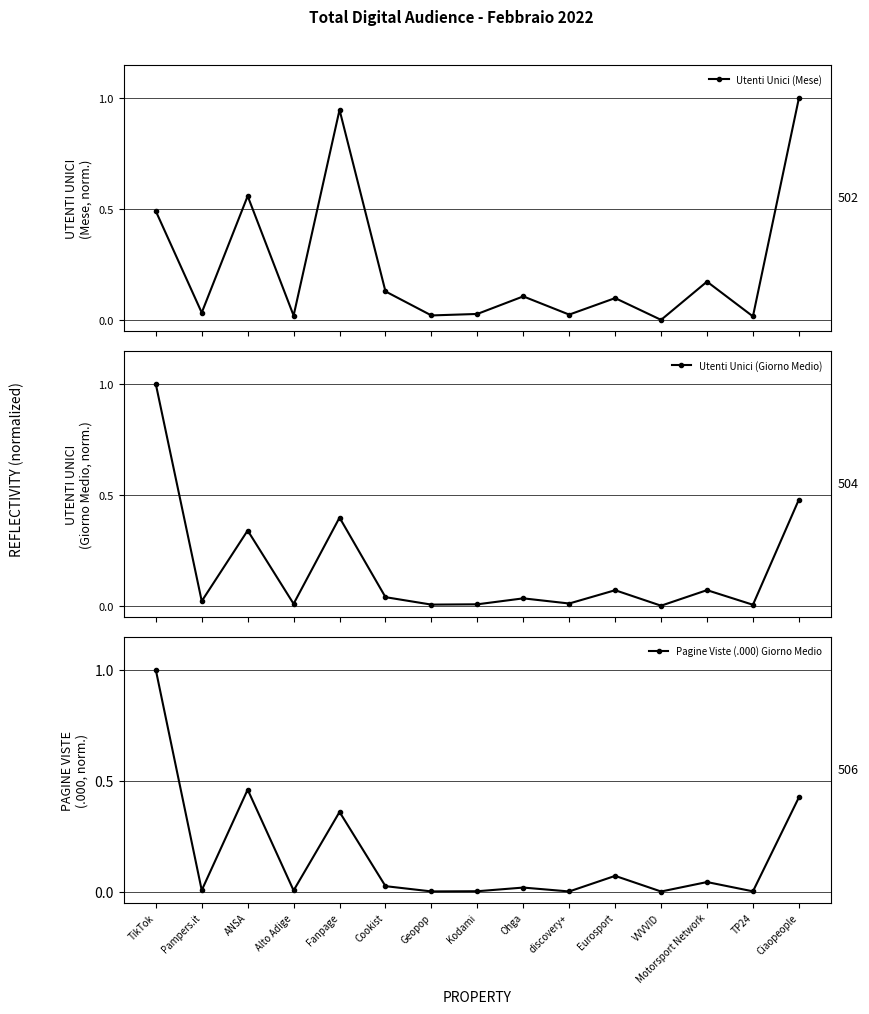

At which category does the chart reach its peak across all series?

Ciaopeople